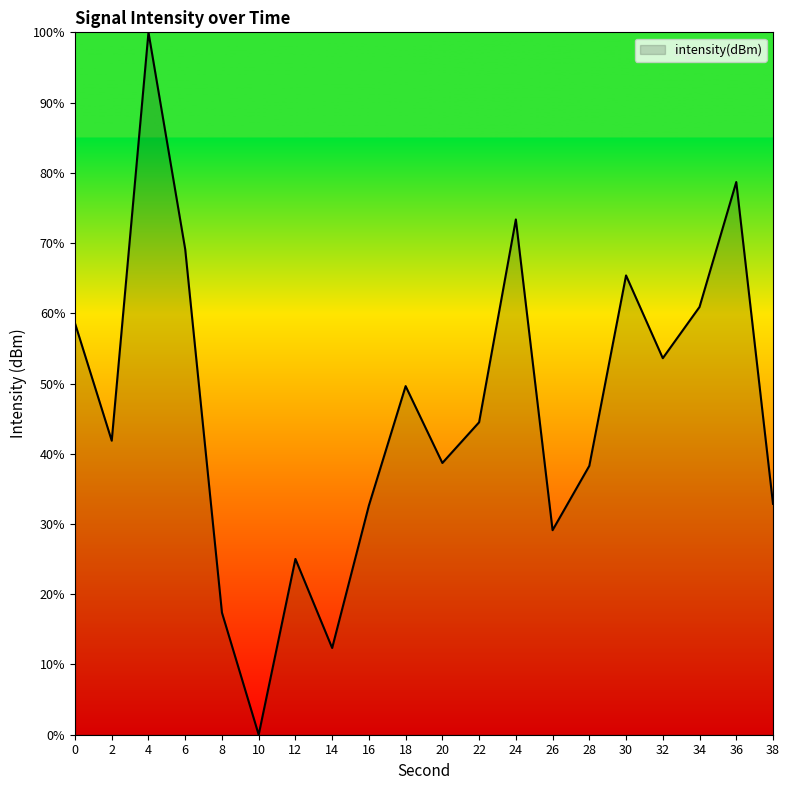

How many positive values are there?

19